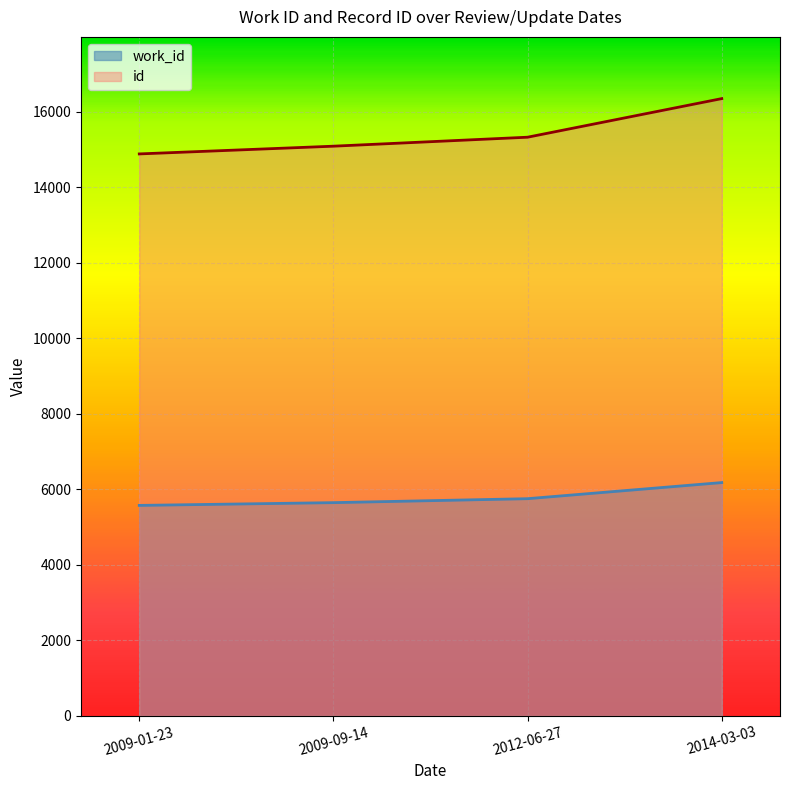

Count the number of categories in the chart.

4